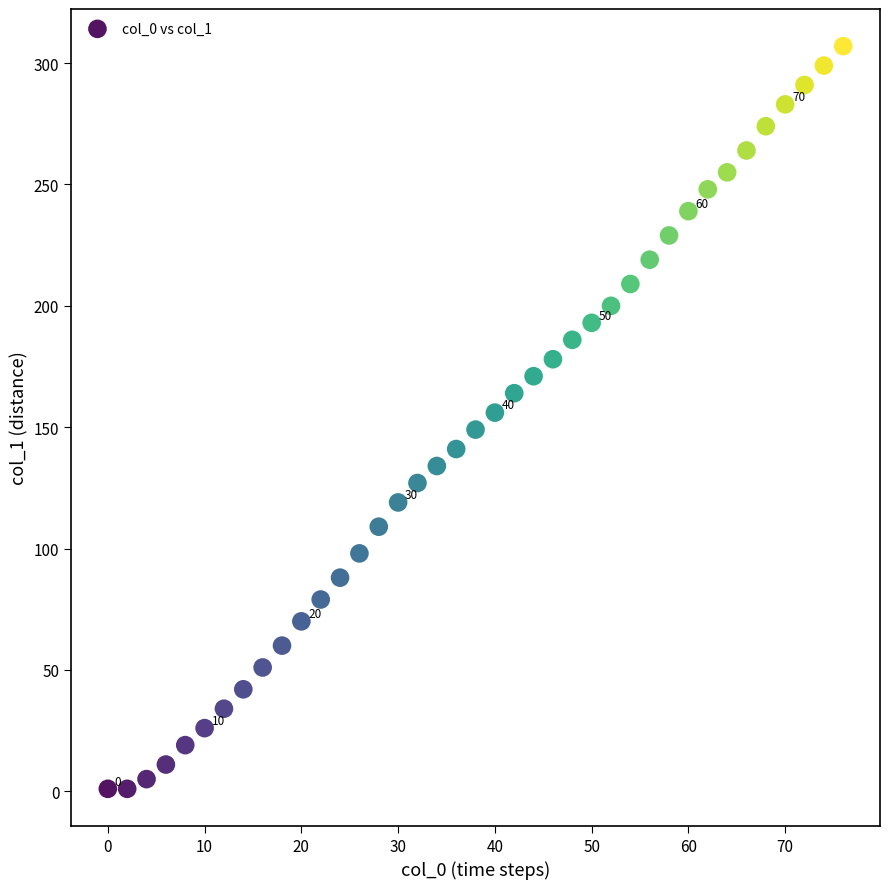

What is the range of X values (max minus min)?

76